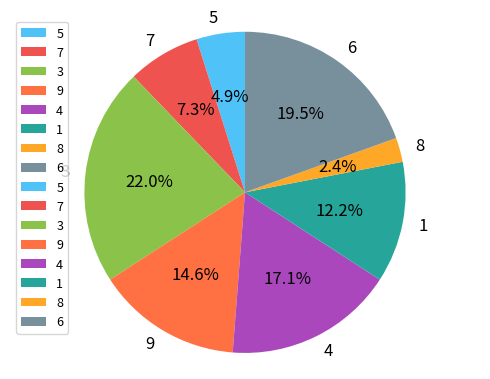

Is there any slice that represents more than half of the pie?

No